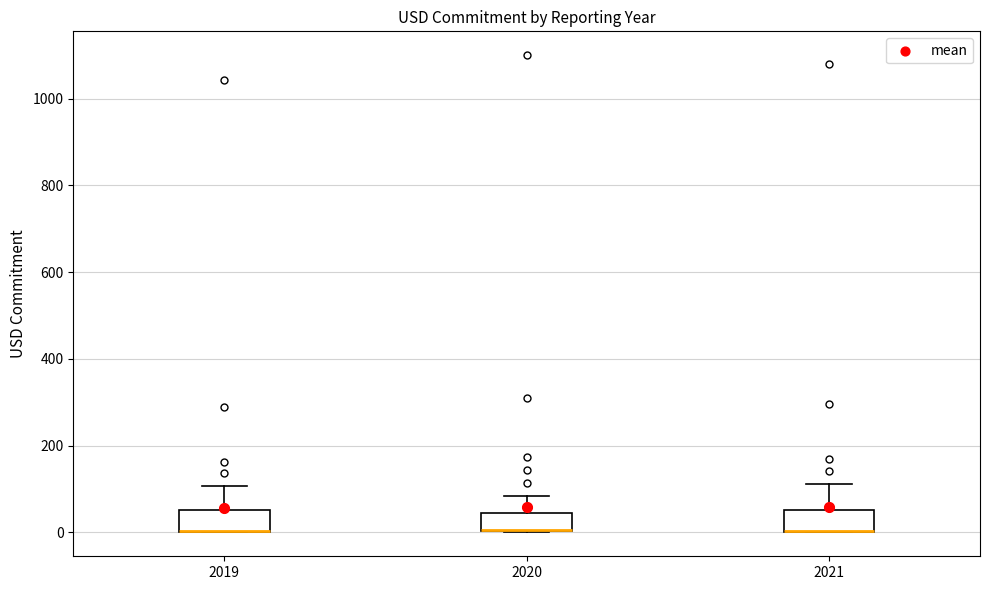

Where is the upper edge of the box at x = 2021 on the y-axis? The values are not printed on the chart, so give them approximately, as read against the axis.

60